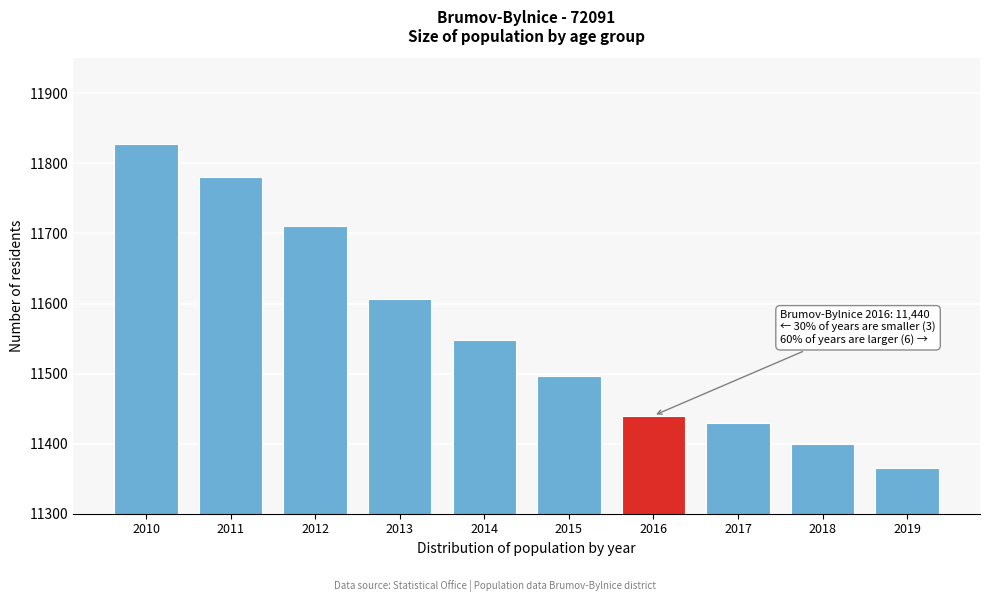

Reading left to right, extract all data points from this chart.

11828	11781	11711	11606	11548	11497	11440	11430	11400	11365